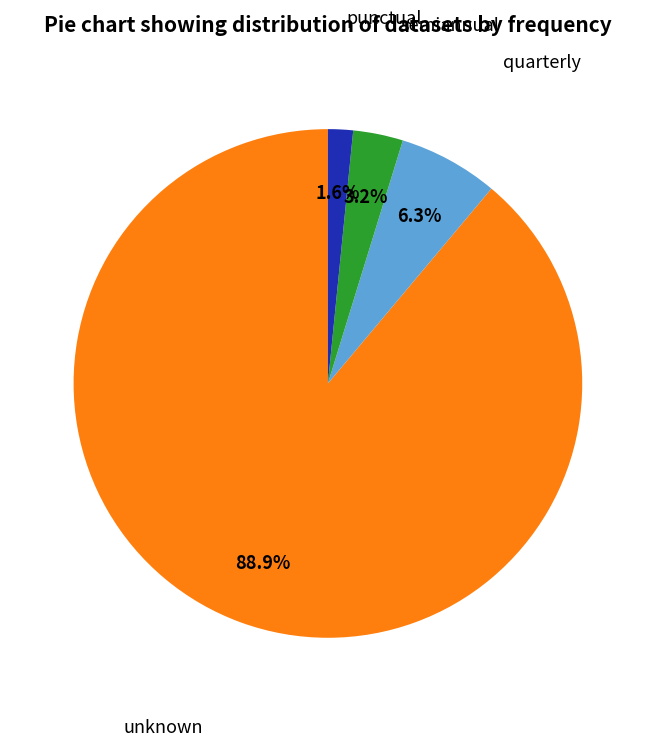

Which slice is the largest?

unknown